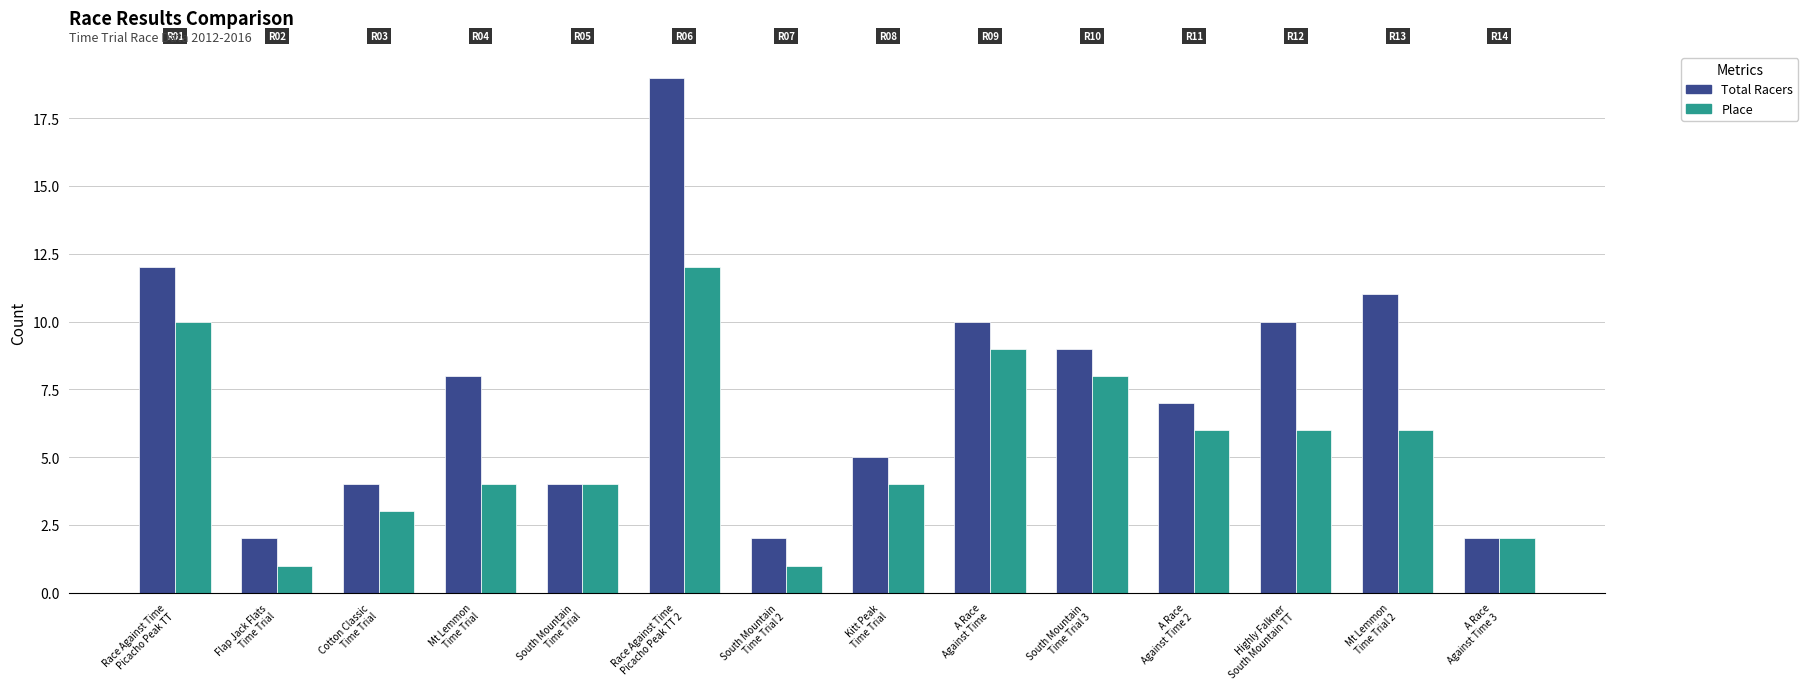

How many series are shown in this chart?

2